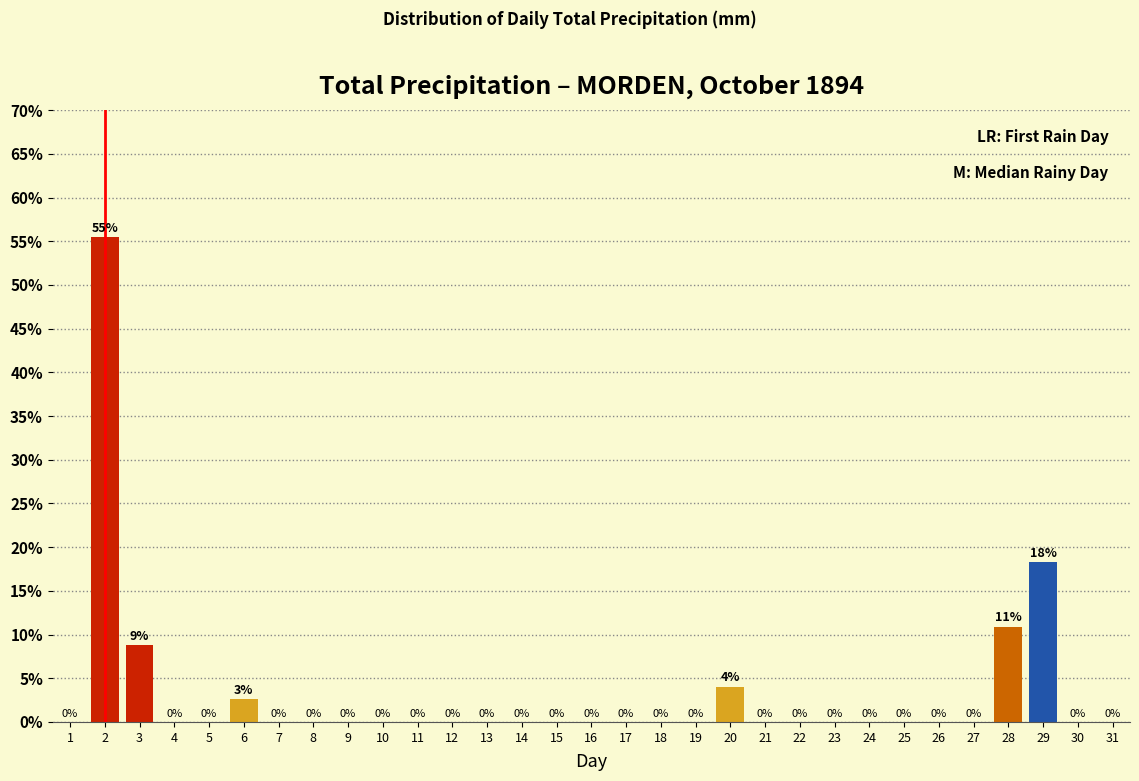

What is the sum of all values?

100.0